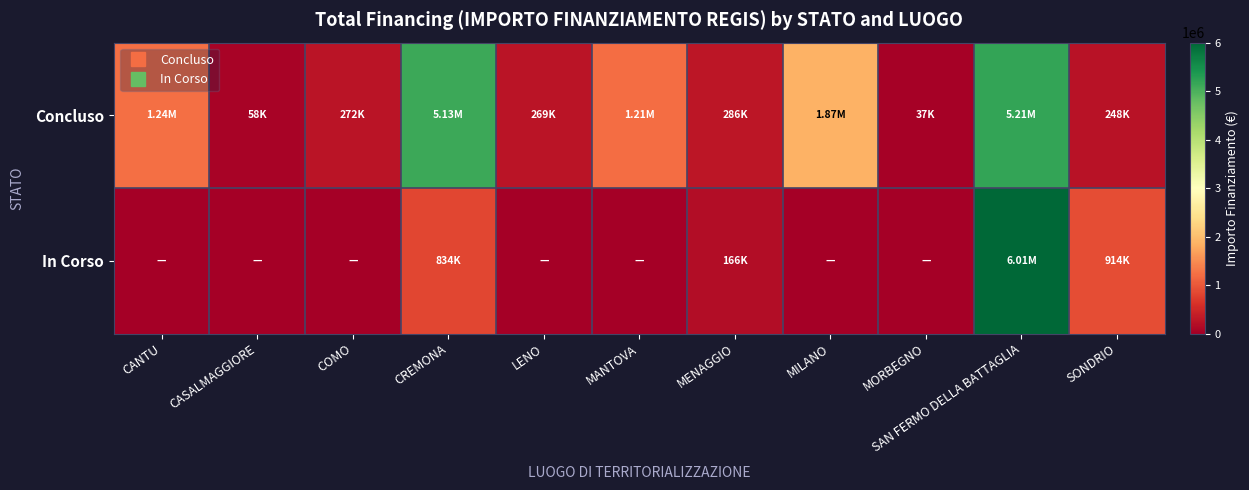

Between MORBEGNO and SONDRIO, which series saw the biggest shift?

In Corso